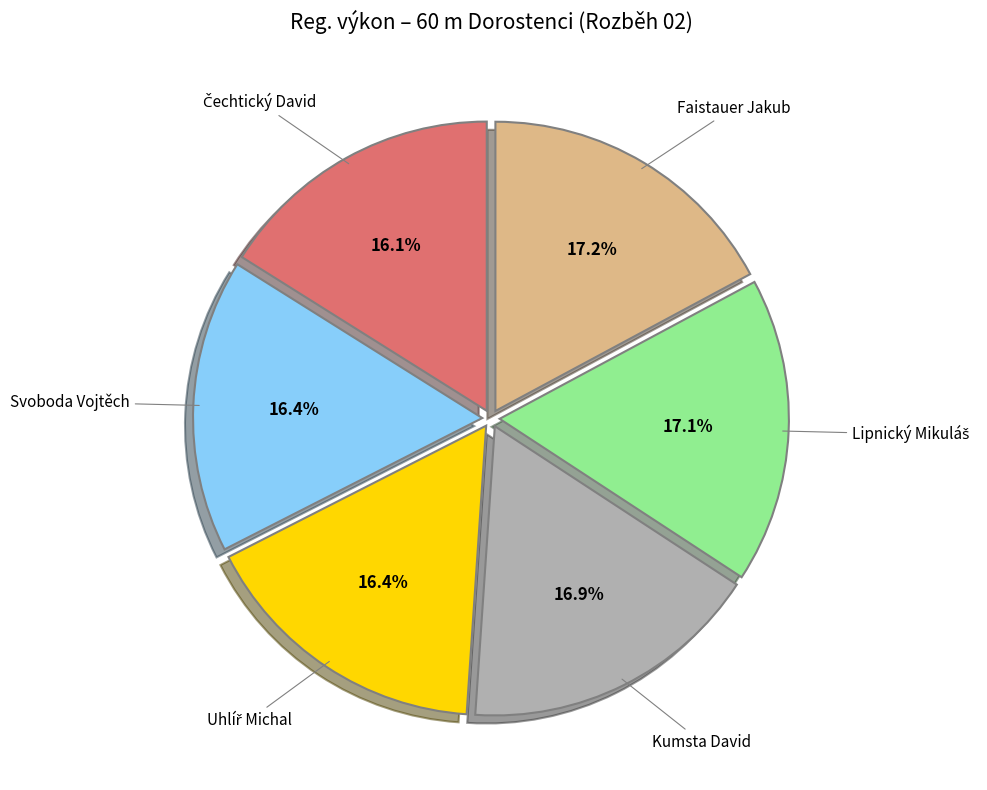

Is there any slice that represents more than half of the pie?

No